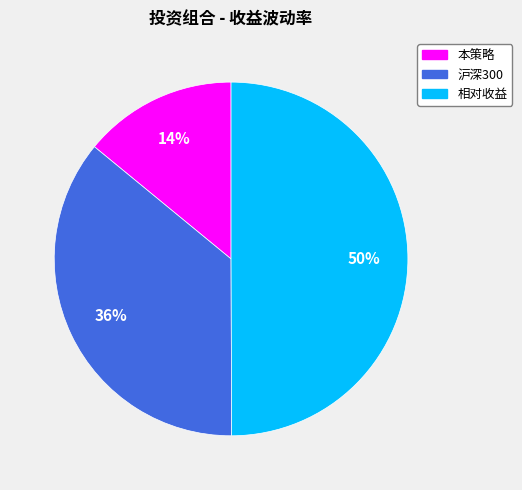

True or false: 本策略 accounts for 9% of the total.

False